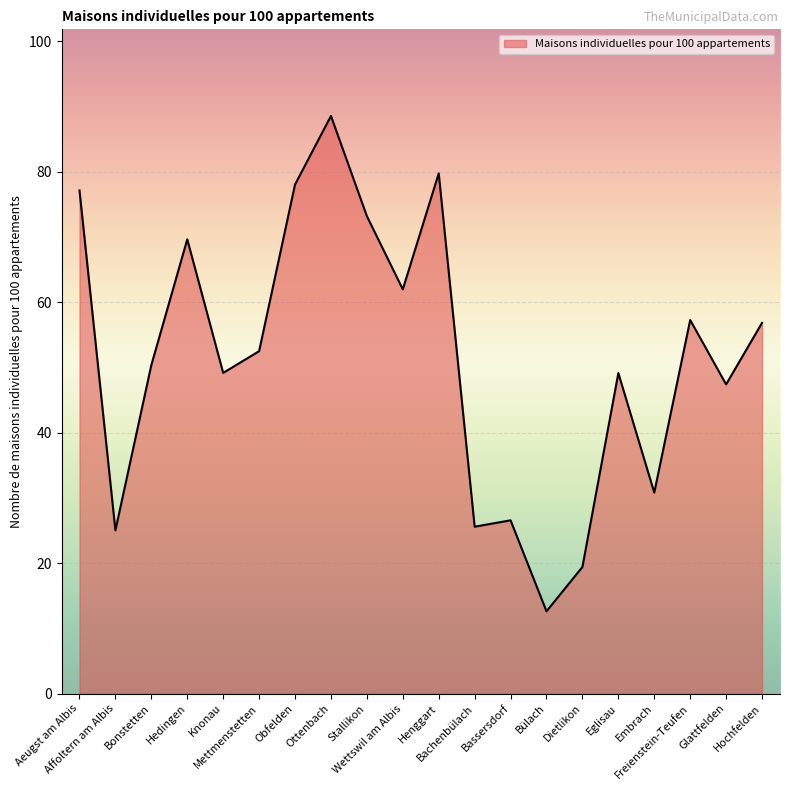

What is the smallest value displayed?

12.6